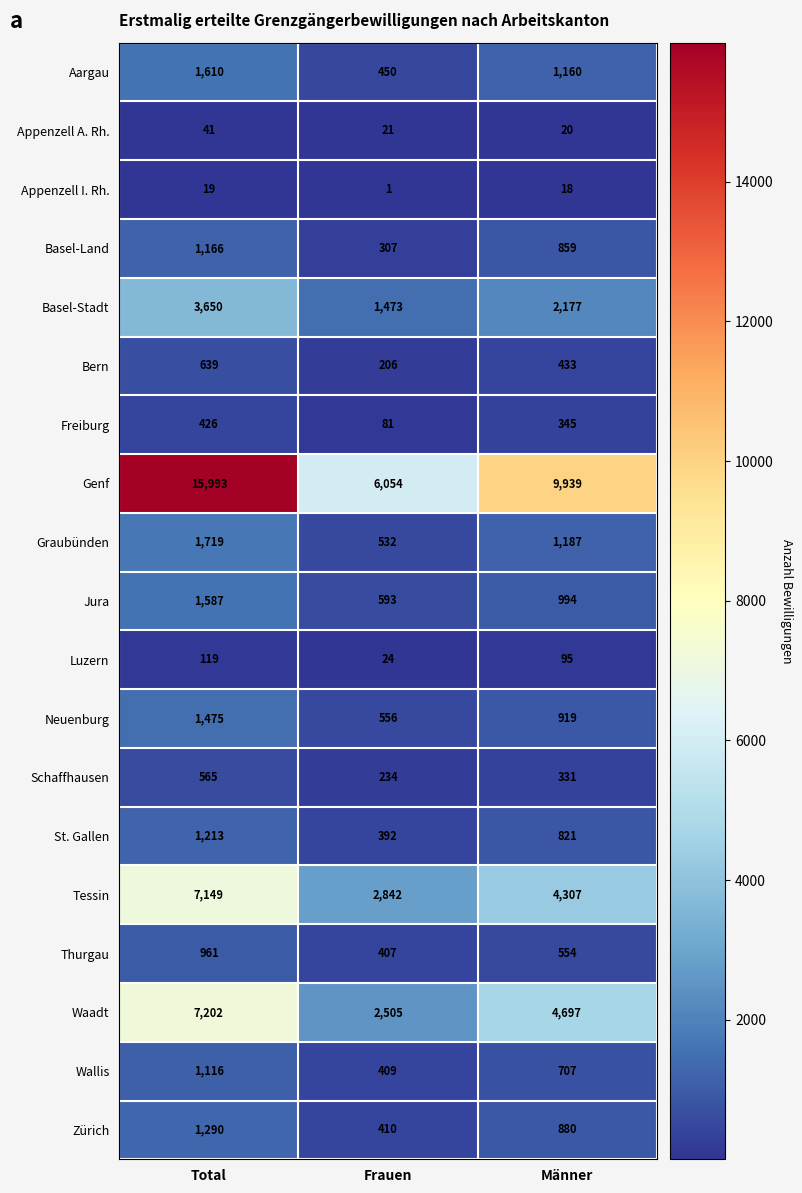

What is the lowest value of the Luzern series?

24